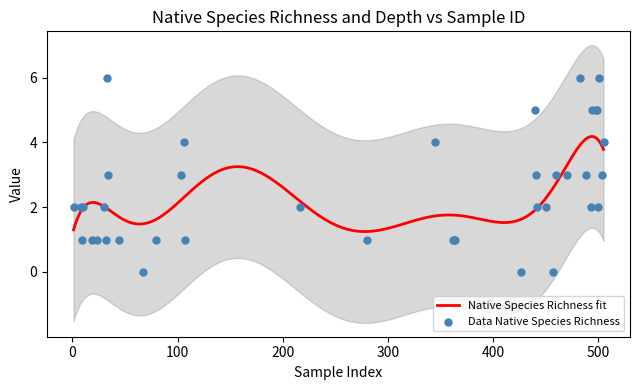

At how many categories does at least one series exceed 5?

3